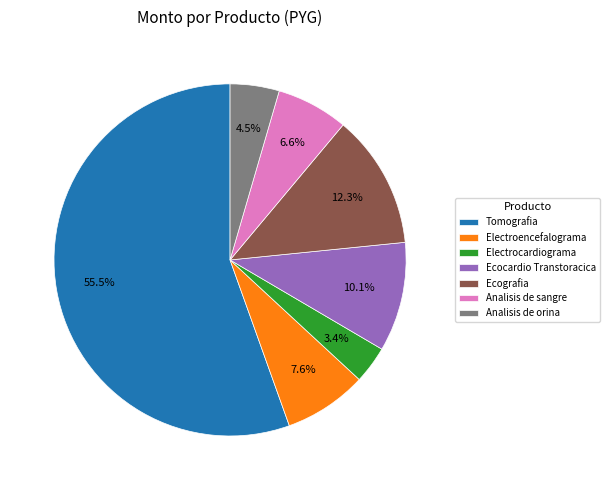

The Electrocardiograma slice represents 3% of the pie. True or false?

True